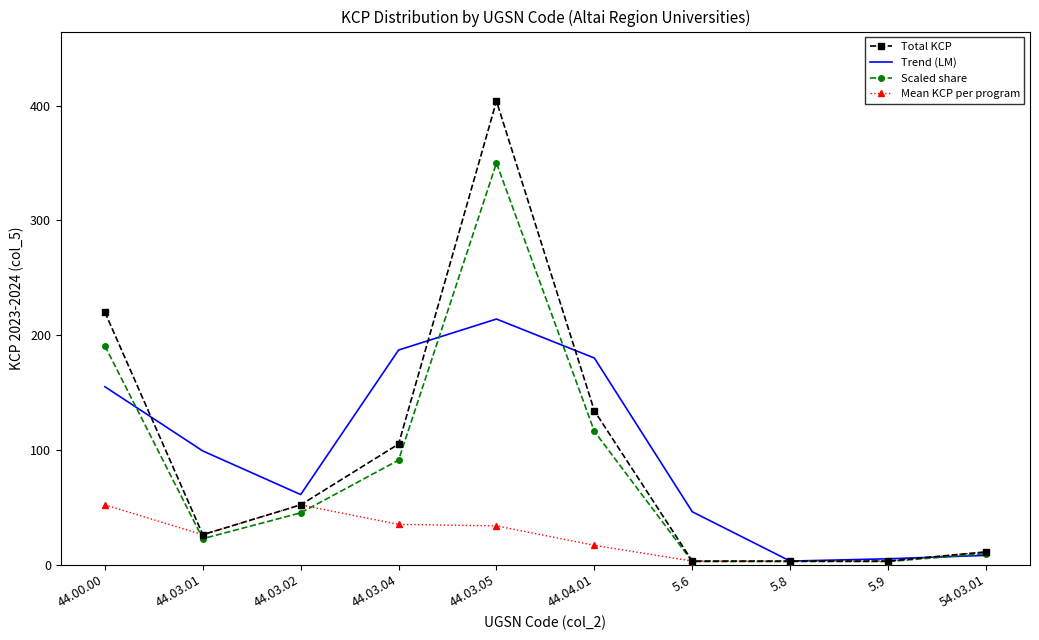

Rank the series by their maximum value, from lowest to highest.

Mean KCP per program, Trend (LM), Scaled share, Total KCP